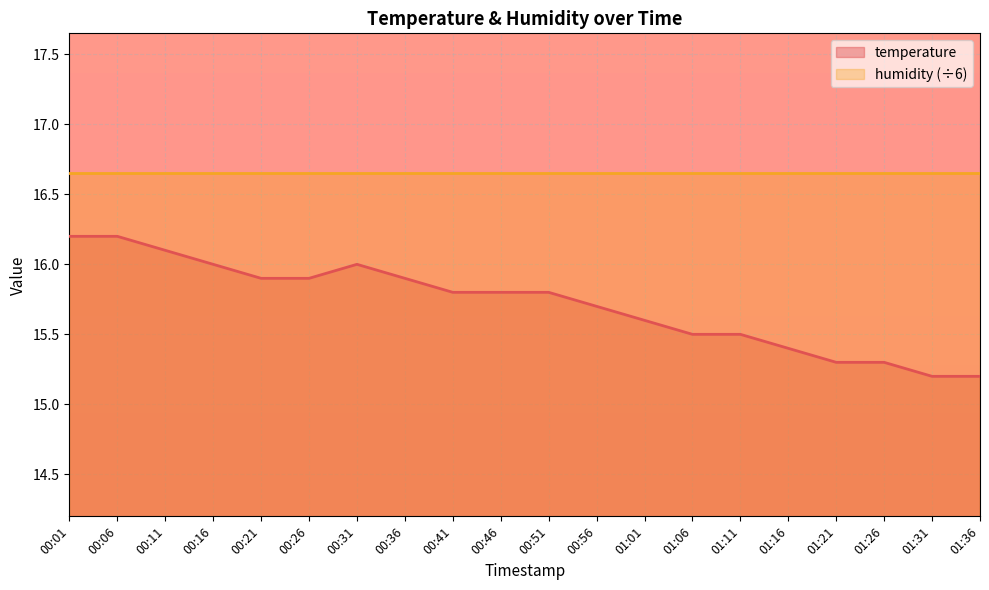

List the labels in order of value, smallest first.

01:31, 01:36, 01:21, 01:26, 01:16, 01:06, 01:11, 01:01, 00:56, 00:41, 00:46, 00:51, 00:21, 00:26, 00:36, 00:16, 00:31, 00:11, 00:01, 00:06